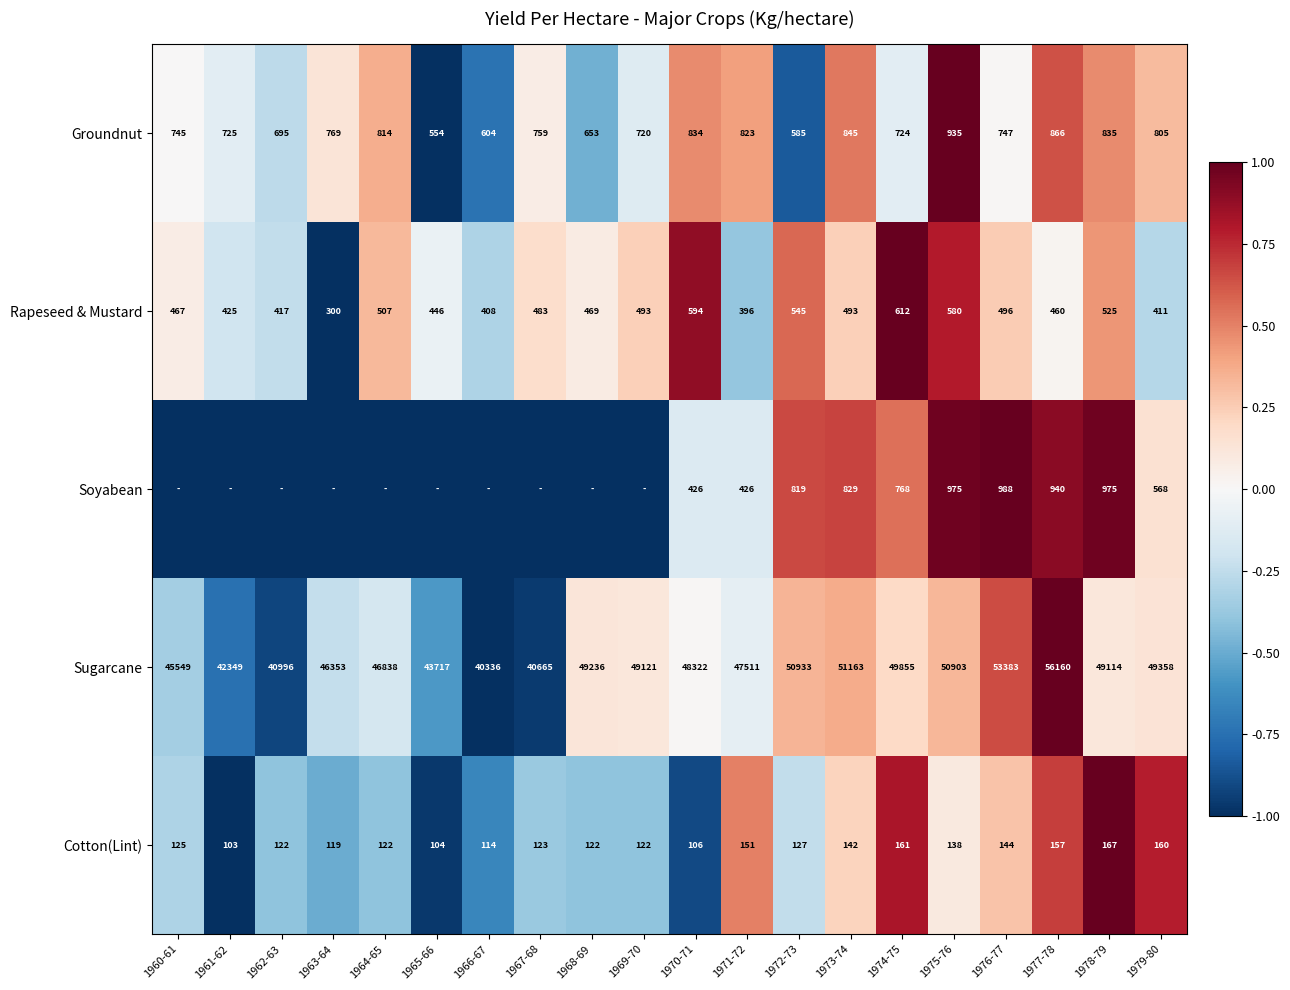

What is the total value across all series at 1979-80?

51302